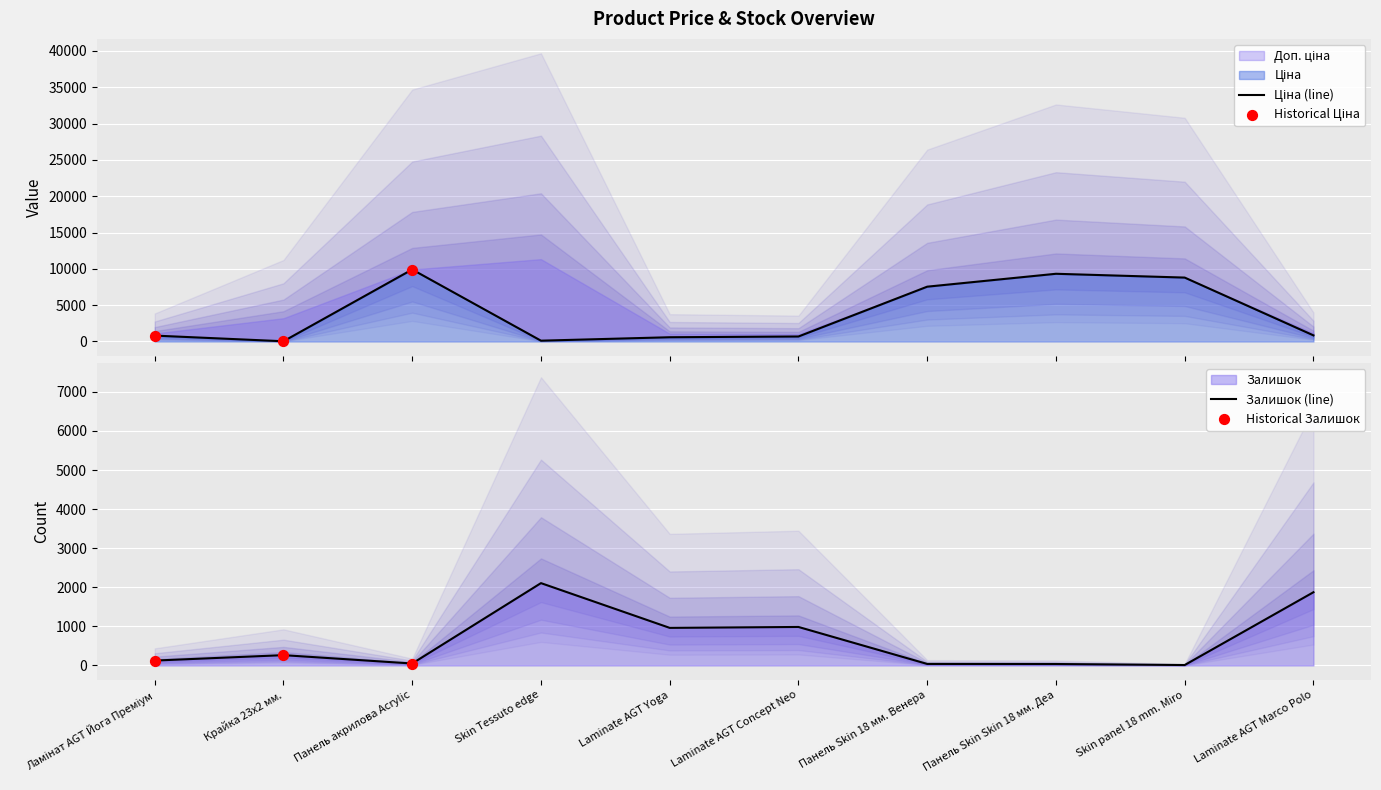

What is the total value across all series at Laminate AGT Yoga?

1548.0